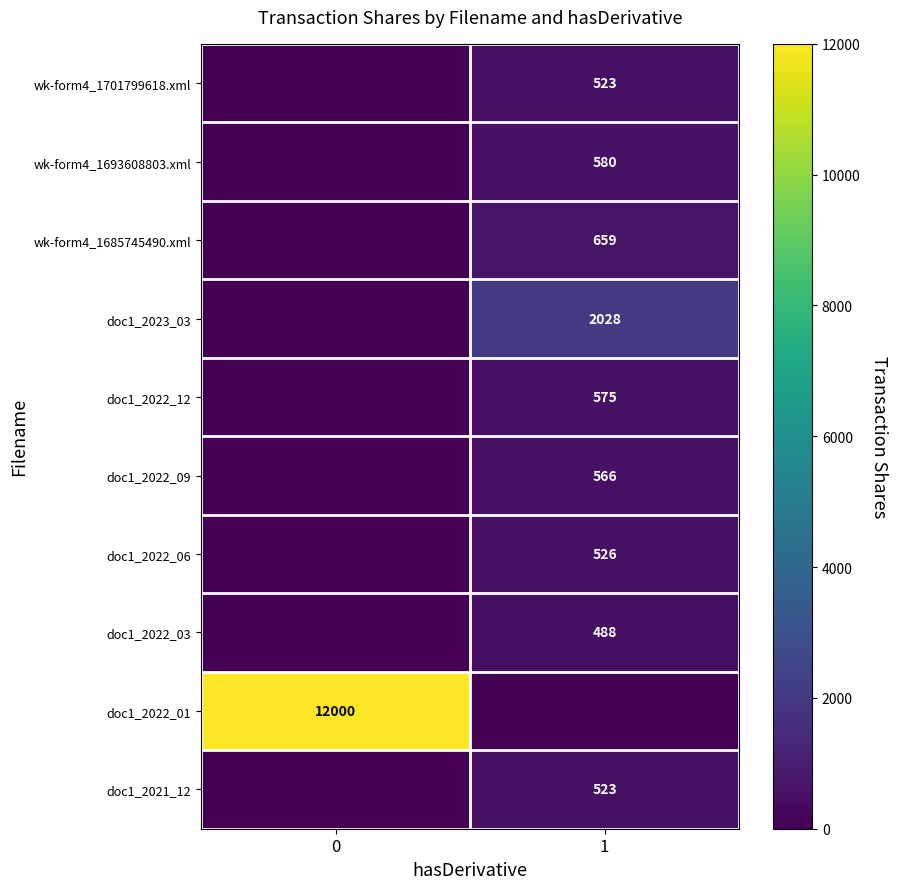

Is the value of doc1_2021_12 at 1 greater than the value of wk-form4_1693608803.xml at 1?

No